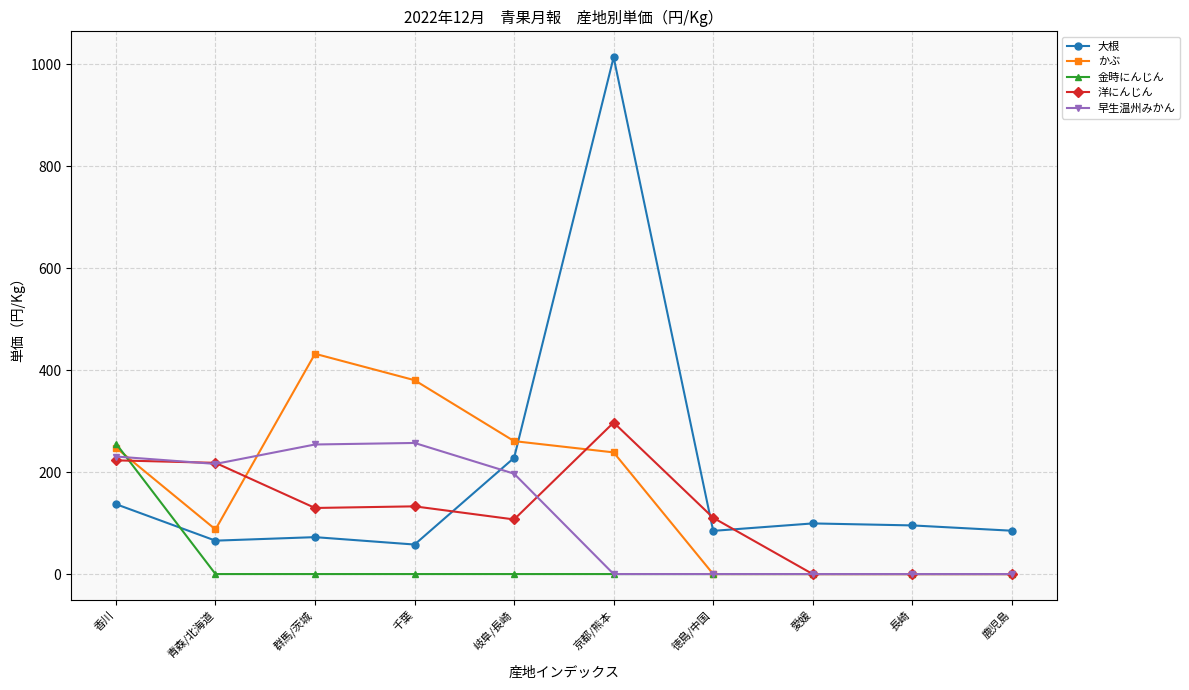

Which series has the largest range (max minus min)?

大根